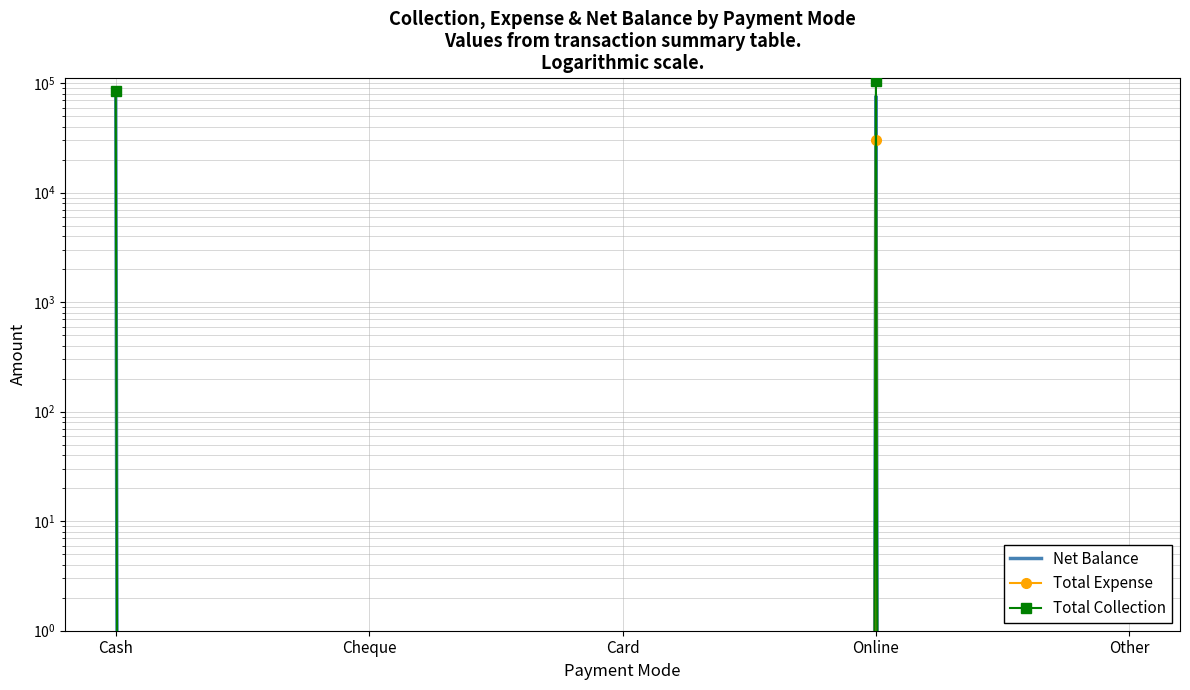

What position from the left is Online?

4